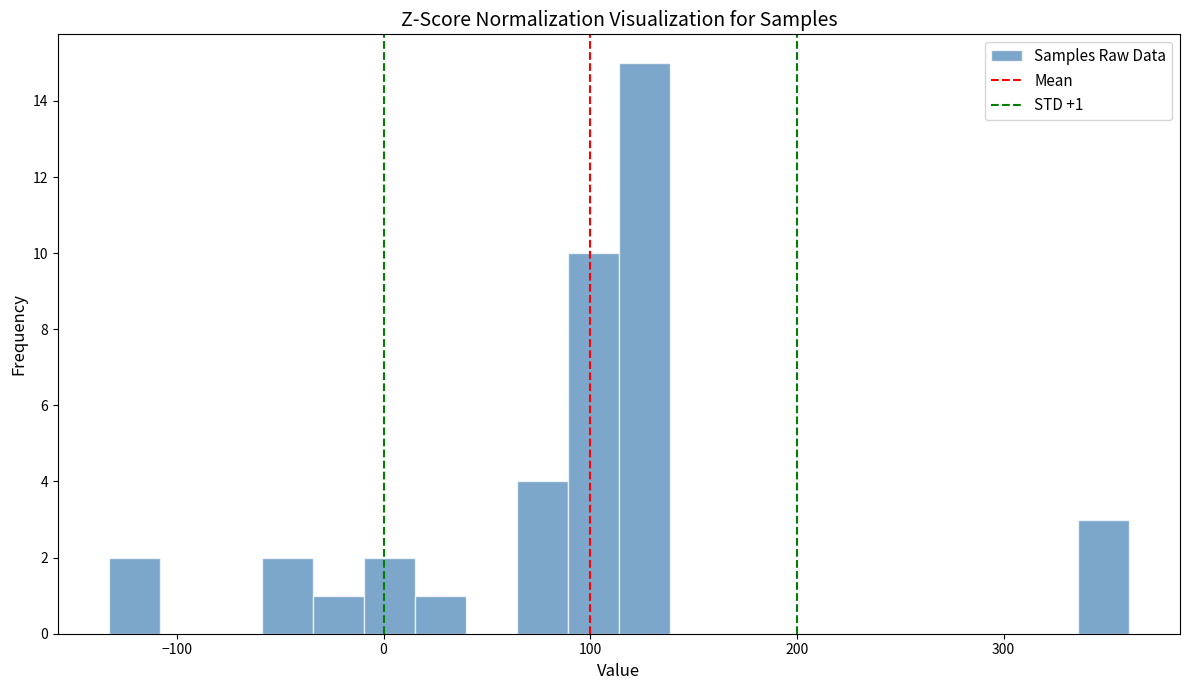

Around what value on the x-axis is the tallest bar? Give the approximate position of its centre, as read against the axis.

130